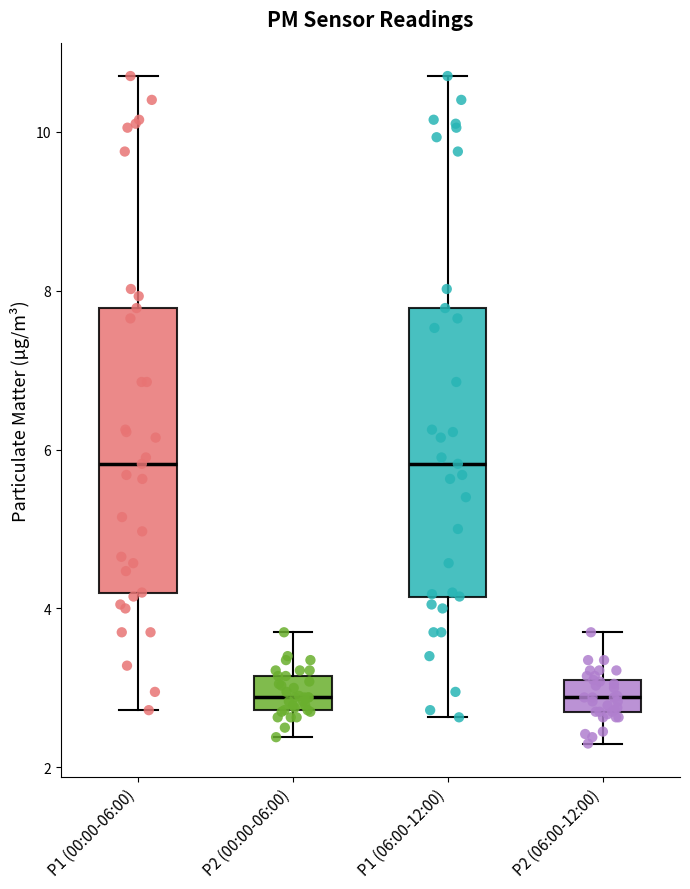

Where does the lower whisker of the box for P1 (00:00-06:00) end on the y-axis? The values are not printed on the chart, so give them approximately, as read against the axis.

2.8